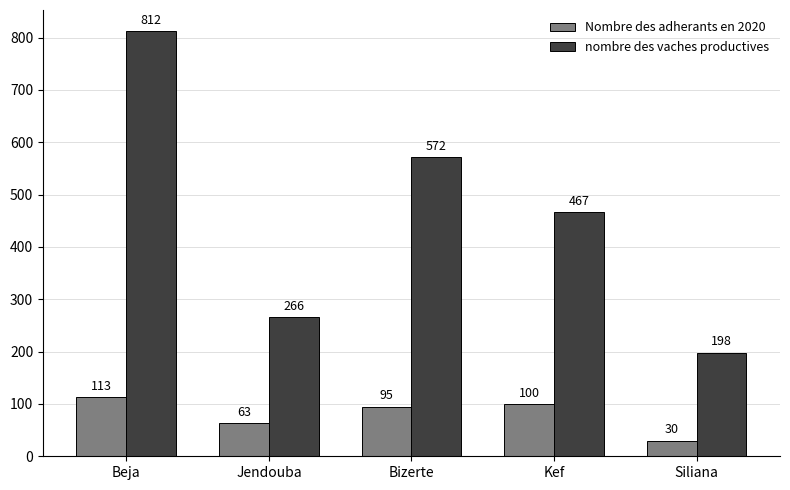

Is the value of Nombre des adherants en 2020 at Siliana greater than the value of nombre des vaches productives at Siliana?

No